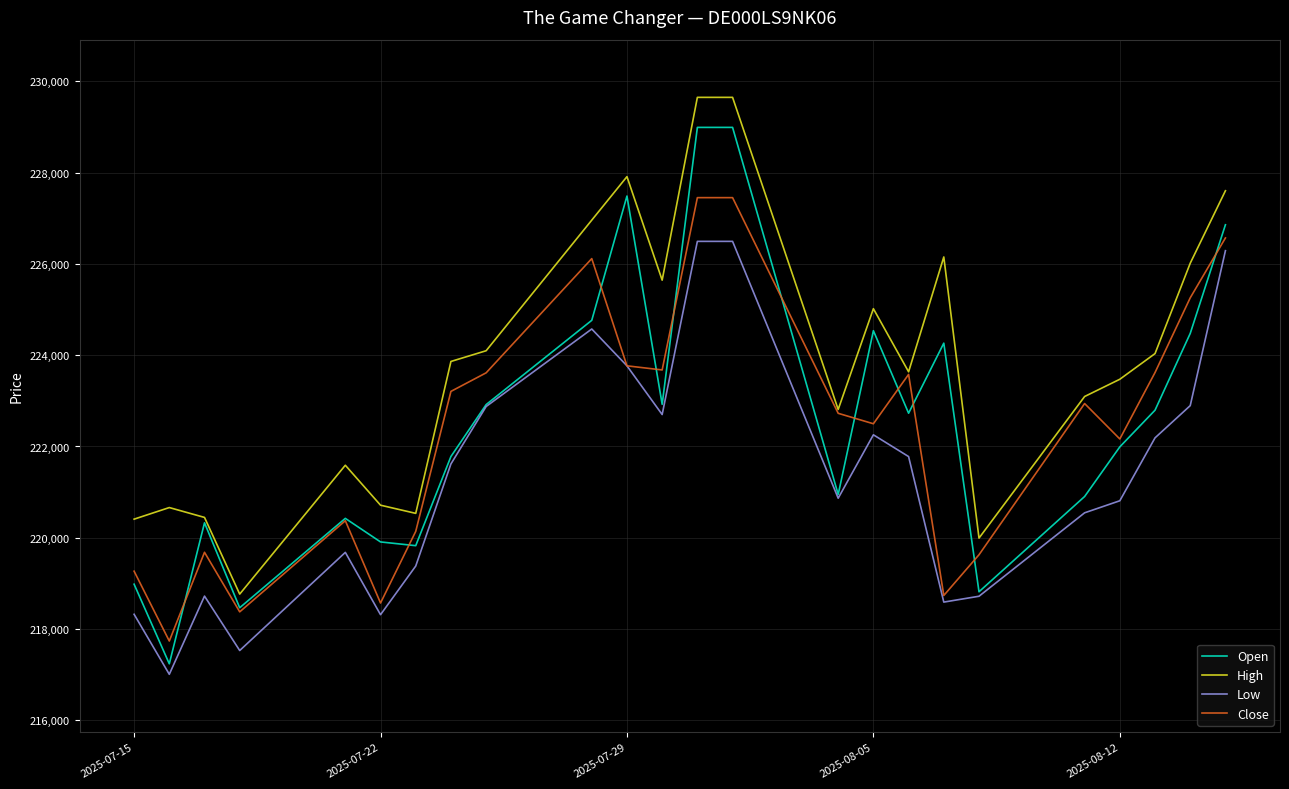

Rank the series by their maximum value, from lowest to highest.

Low, Close, Open, High